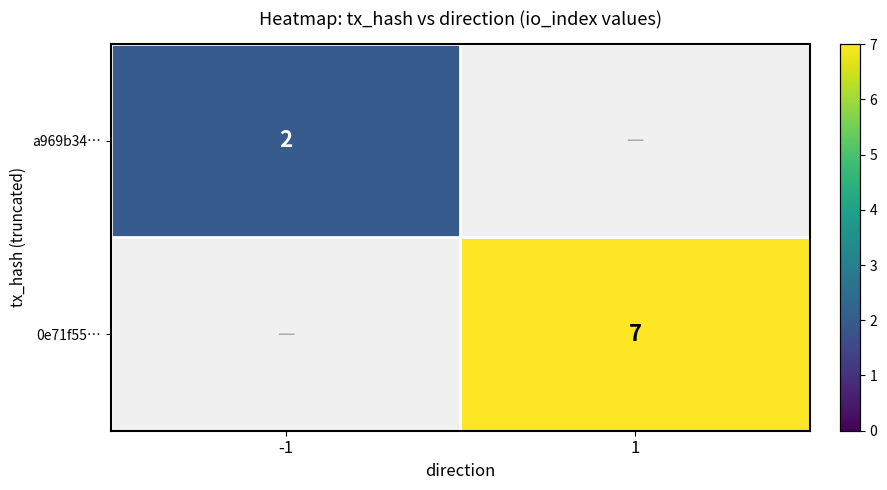

True or false: 0e71f55… has a value of 2 at 1.

False